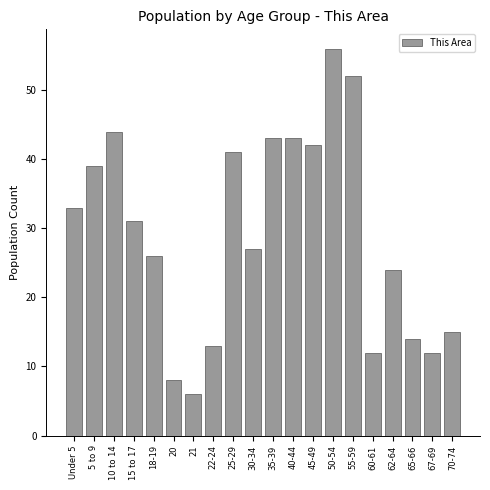

Reading right to left, list all the values displayed in this chart.

15	12	14	24	12	52	56	42	43	43	27	41	13	6	8	26	31	44	39	33